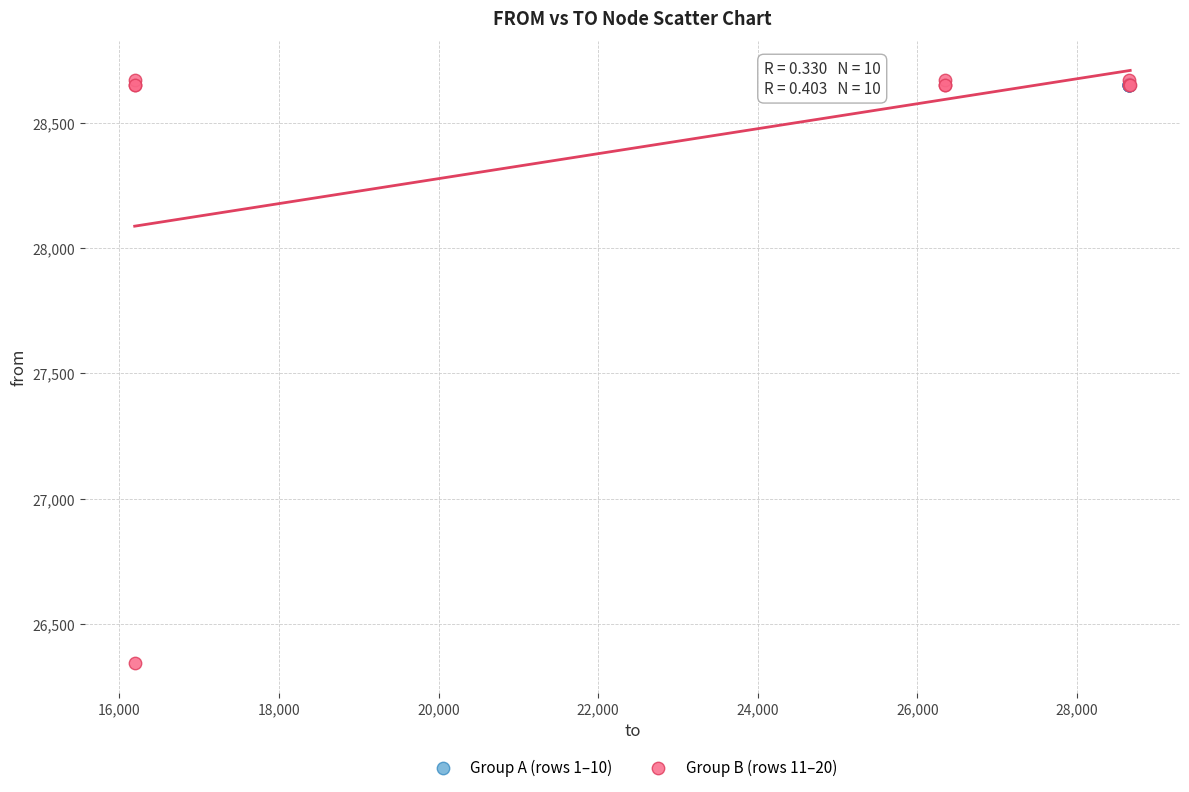

Which series has the largest Y range (max minus min)?

Group B (rows 11–20)